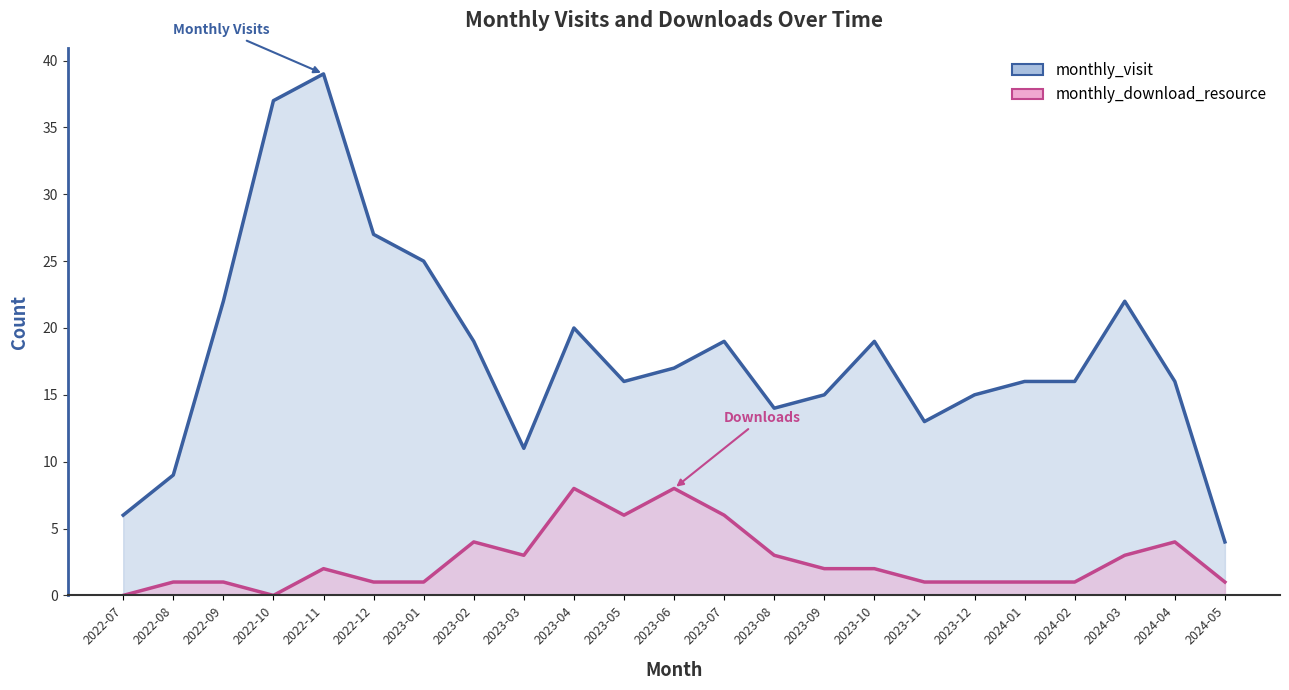

What is the difference between the maximum and second lowest values in the monthly_visit series?

33